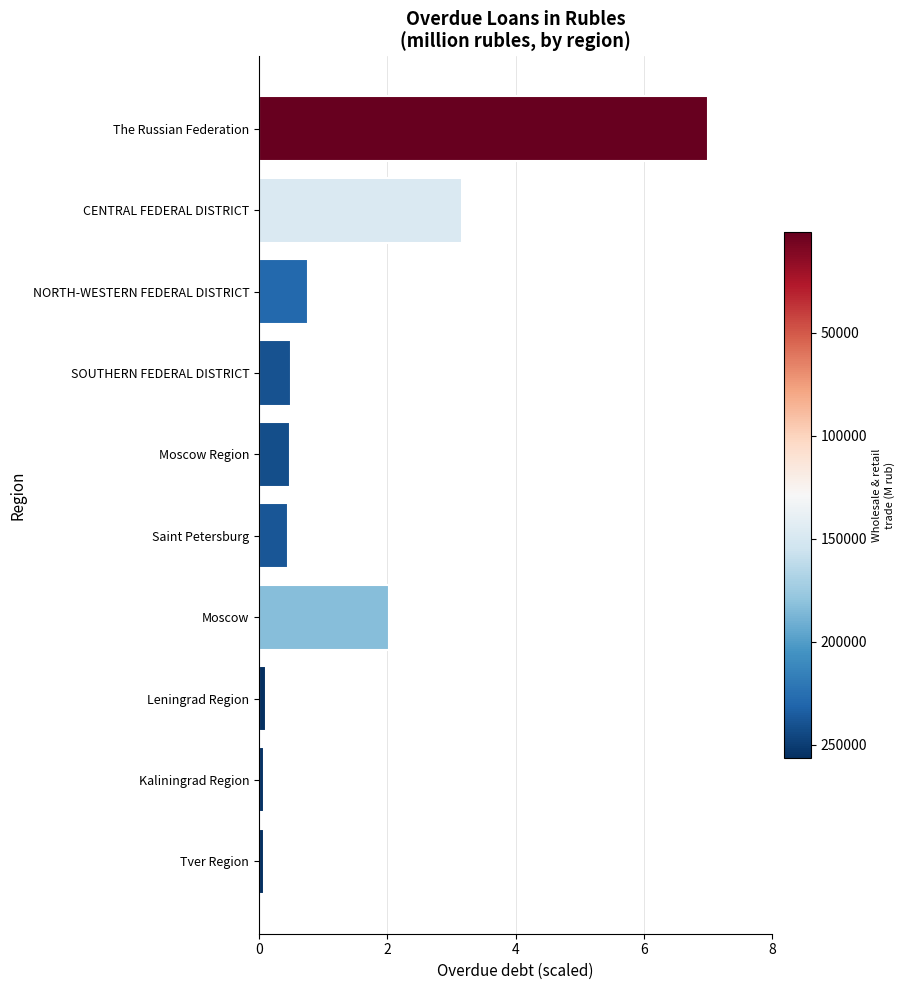

The value at CENTRAL FEDERAL DISTRICT is 3.2. True or false?

True